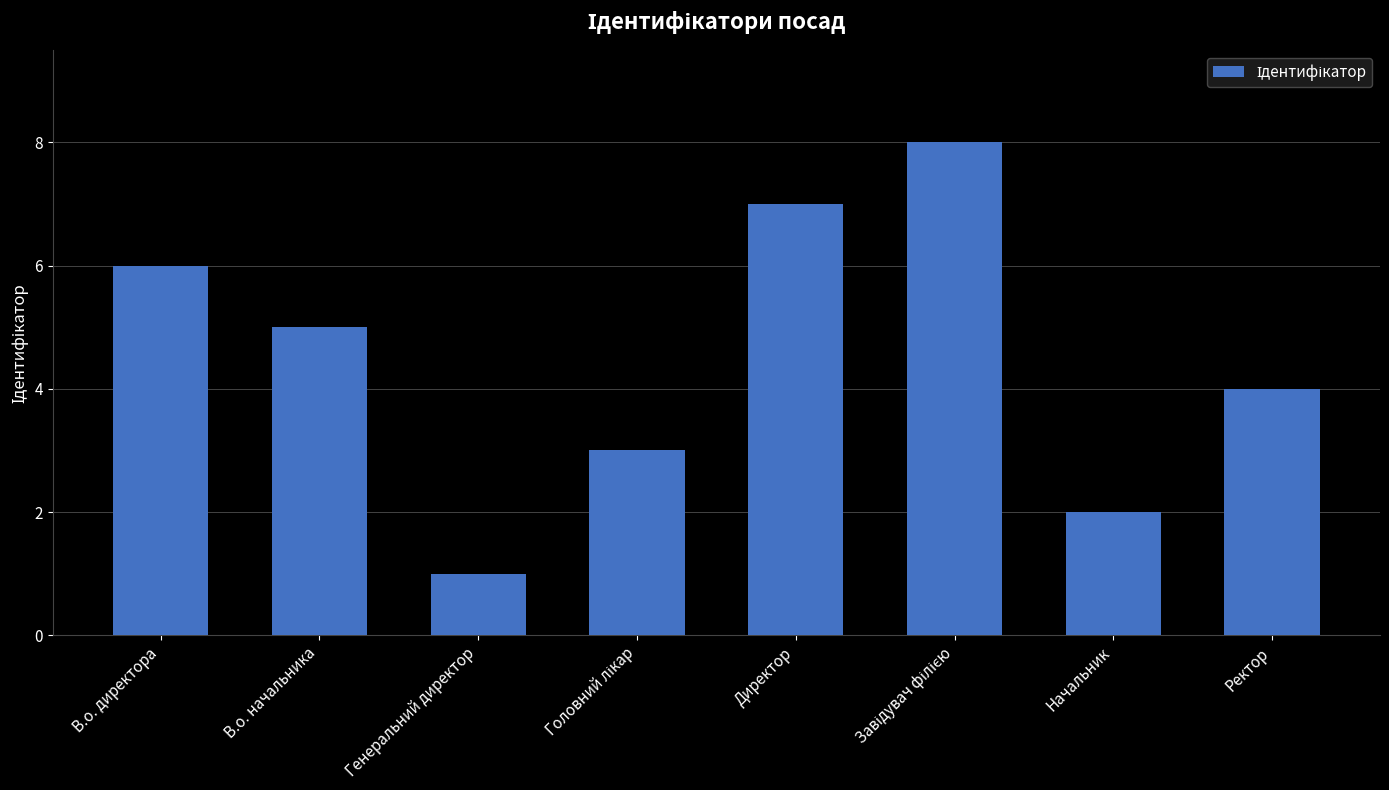

What is the approximate value at Генеральний директор?

1